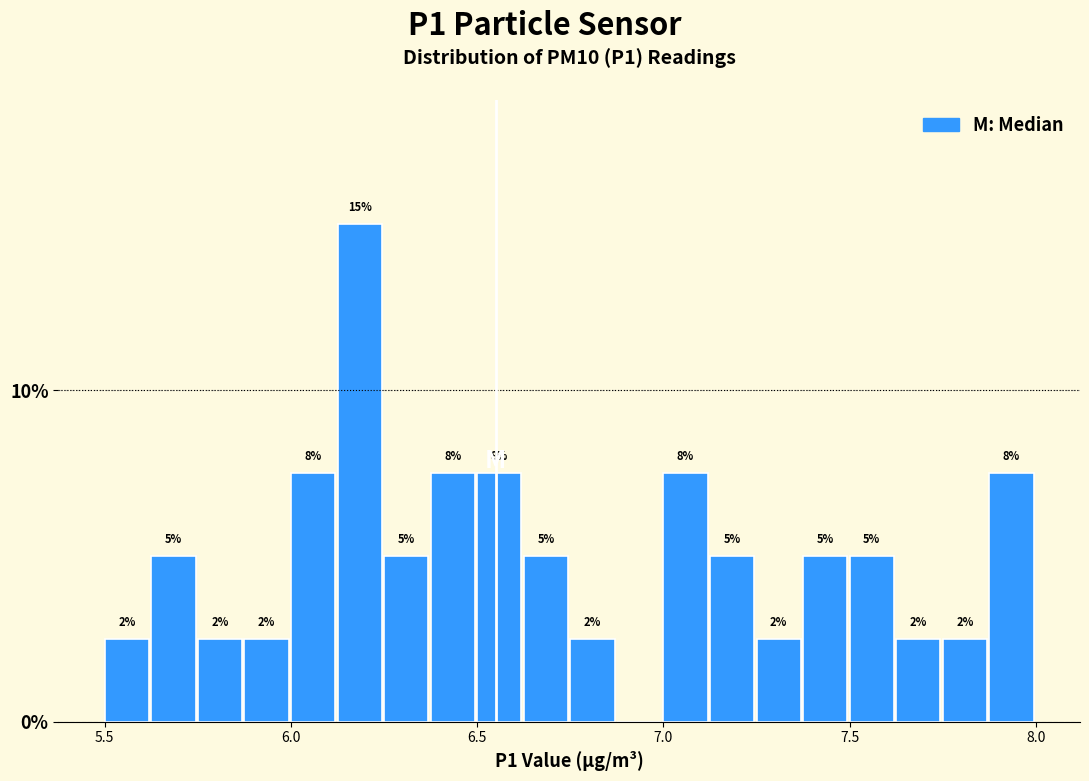

Around what value on the x-axis is the tallest bar? Give the approximate position of its centre, as read against the axis.

6.20